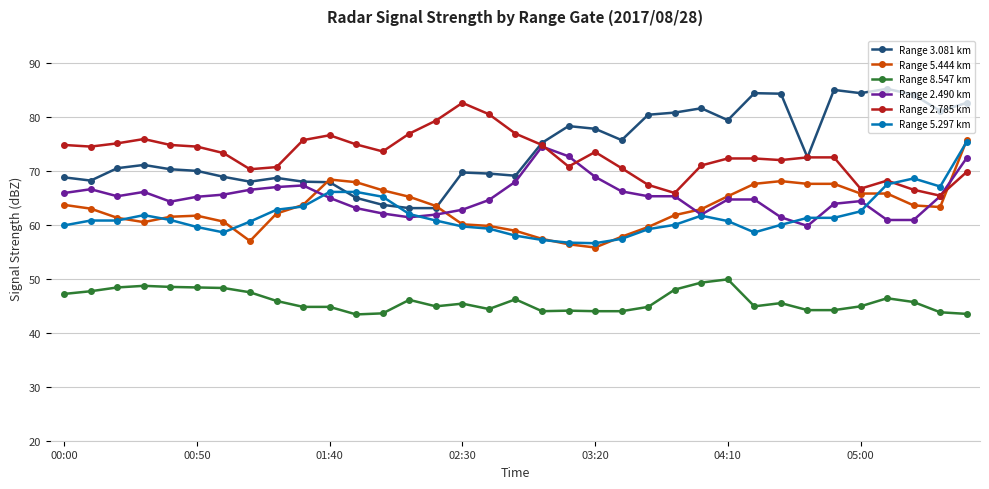

What is the greatest value displayed?

85.2